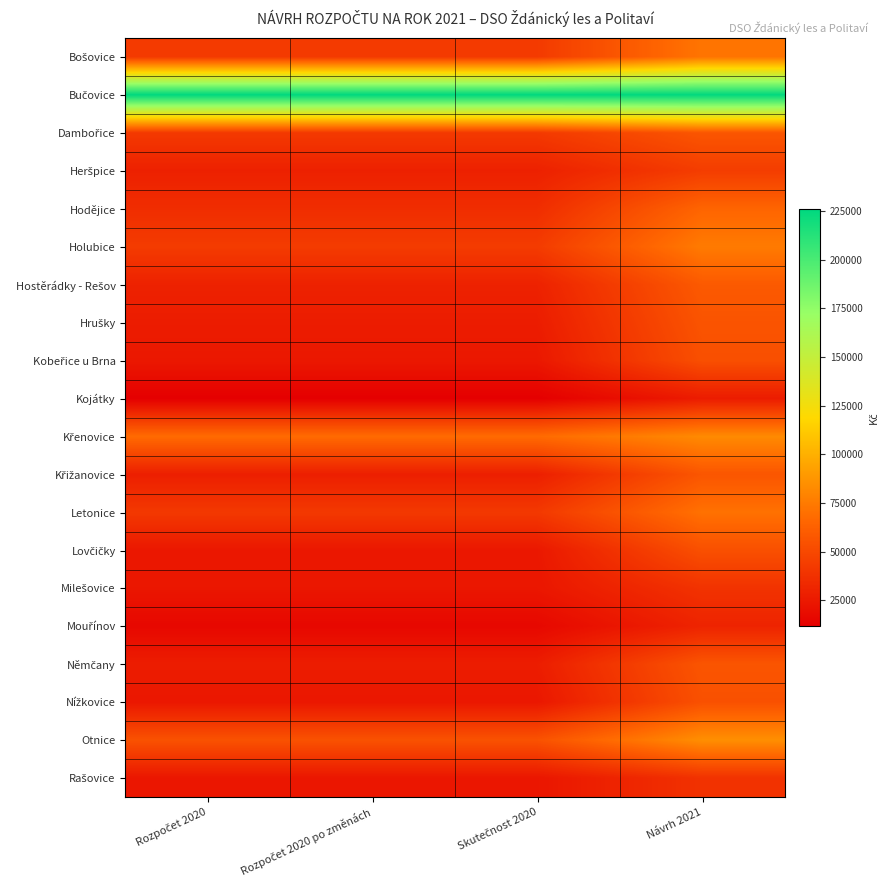

At Rozpočet 2020 po změnách, list the series in order from smallest to largest.

Kojátky, Mouřínov, Rašovice, Milešovice, Nížkovice, Kobeřice u Brna, Lovčičky, Hrušky, Němčany, Křižanovice, Heršpice, Hostěrádky - Rešov, Hodějice, Letonice, Dambořice, Bošovice, Holubice, Otnice, Křenovice, Bučovice